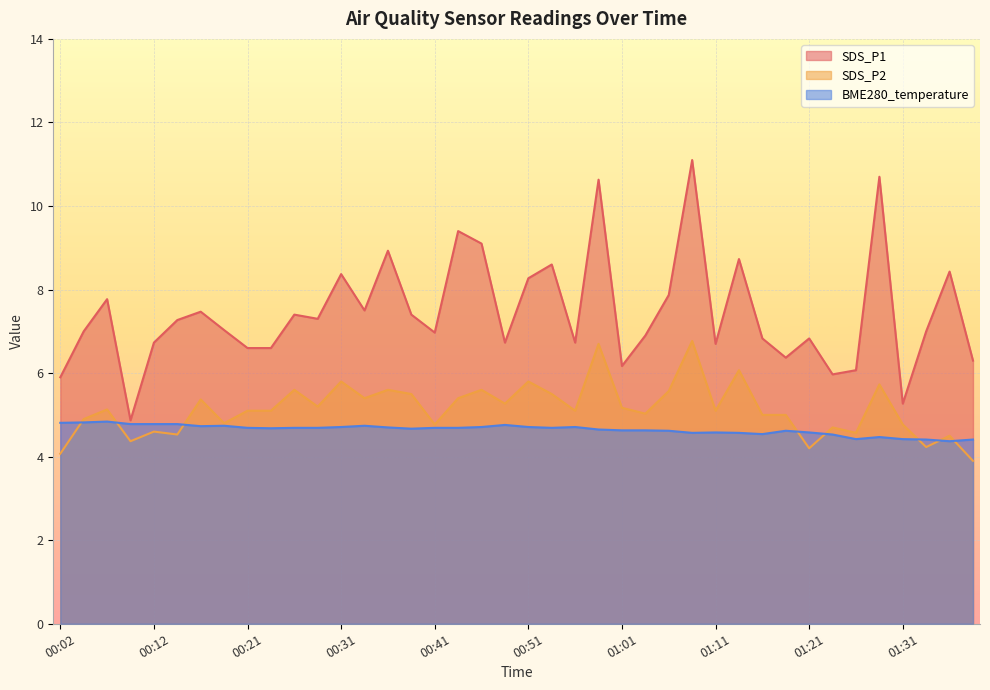

What is the sum of all SDS_P2 values?

205.5